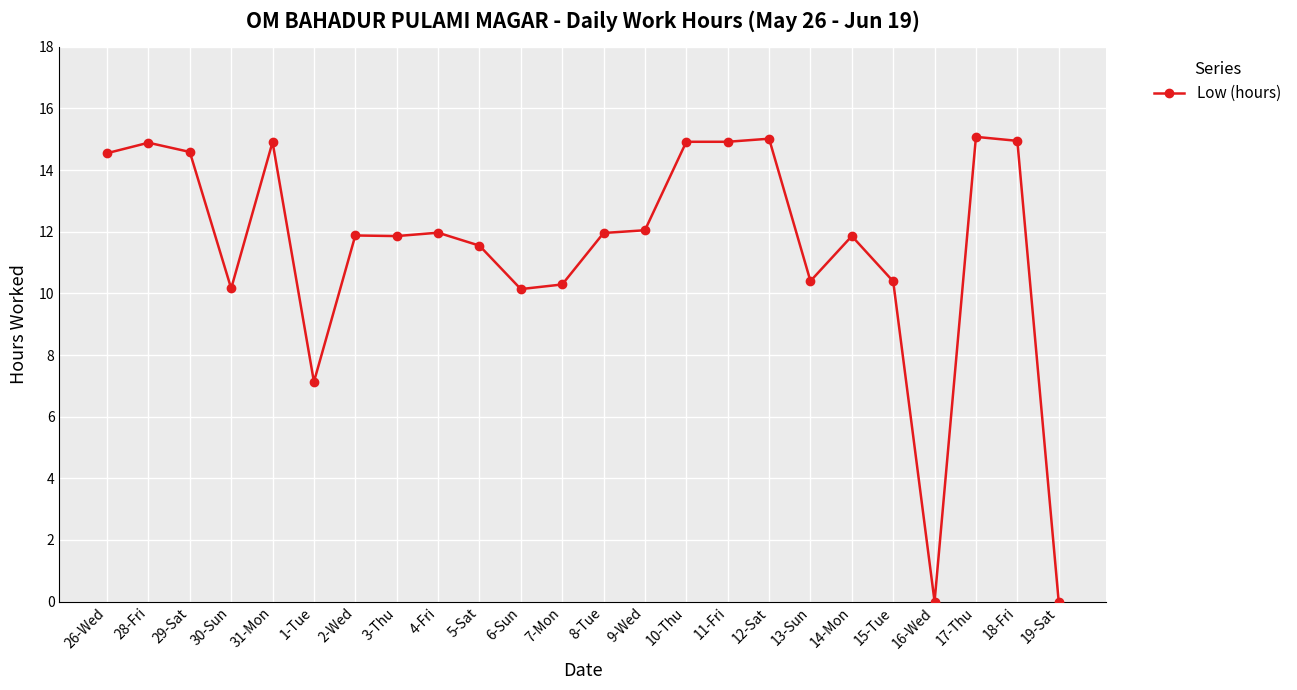

True or false: the data shows 4.4 at 3-Thu.

False